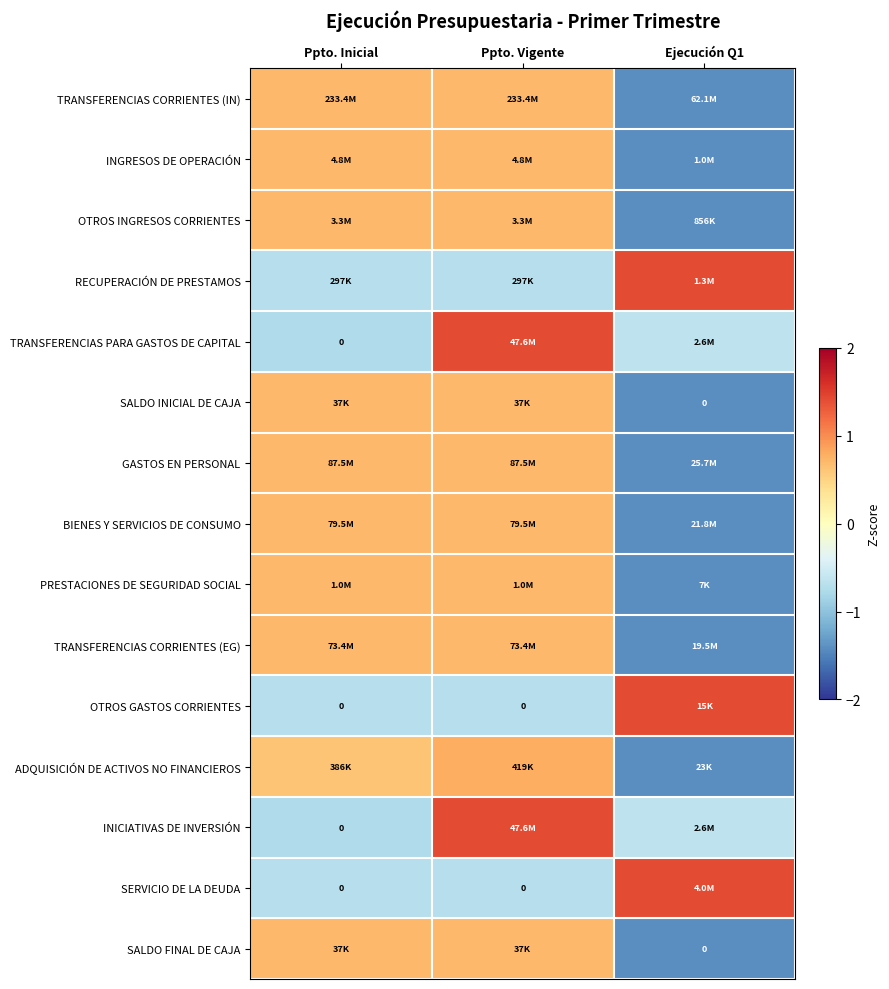

How many data points in ADQUISICIÓN DE ACTIVOS NO FINANCIEROS are less than 0?

1